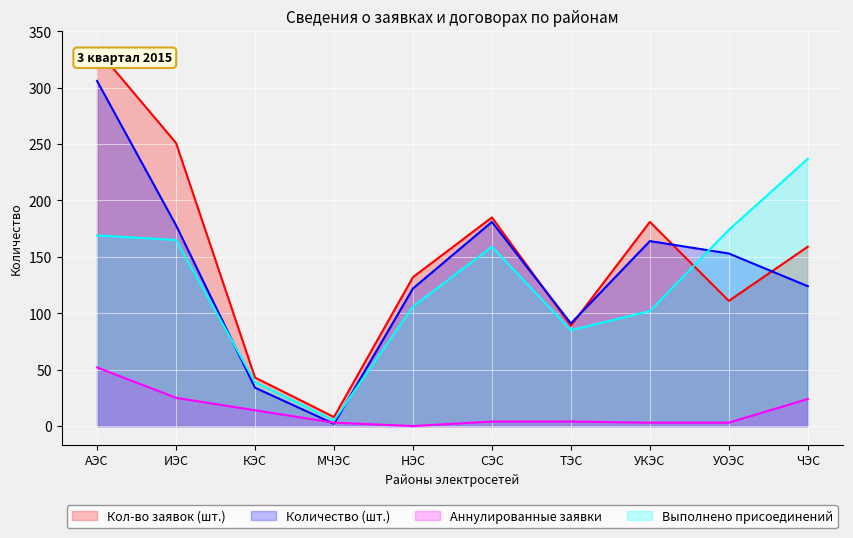

In Выполнено присоединений, how many points are higher than both neighbors (excluding endpoints)?

1